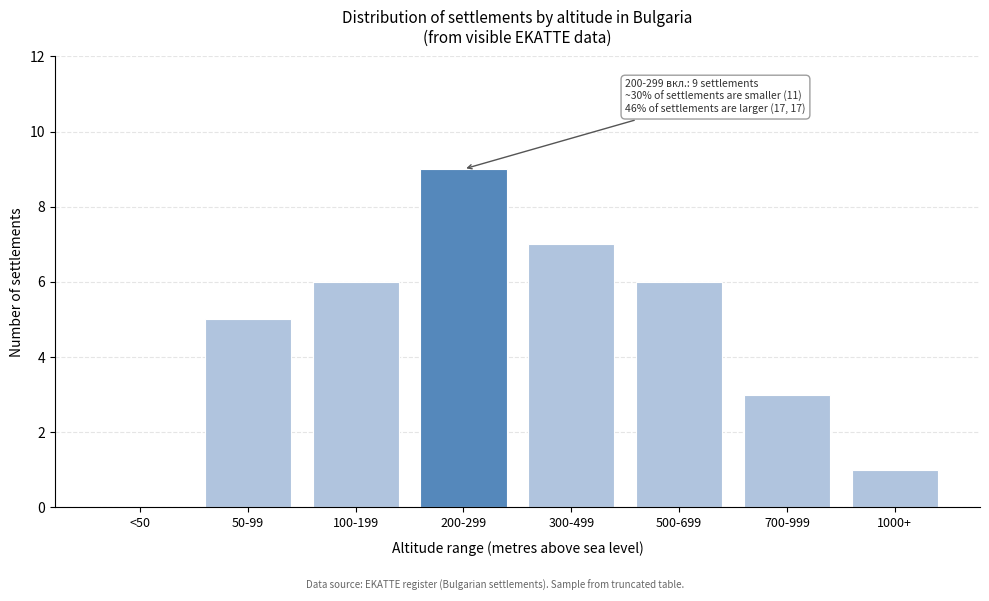

Reading left to right, what are all the values shown in this chart?

<50=0	50-99=5	100-199=6	200-299=9	300-499=7	500-699=6	700-999=3	1000+=1